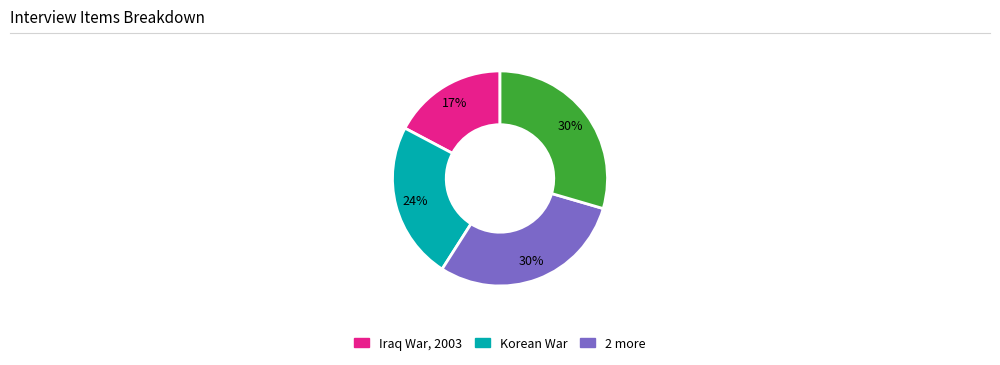

To the nearest percent, what is the average slice percentage?

25%